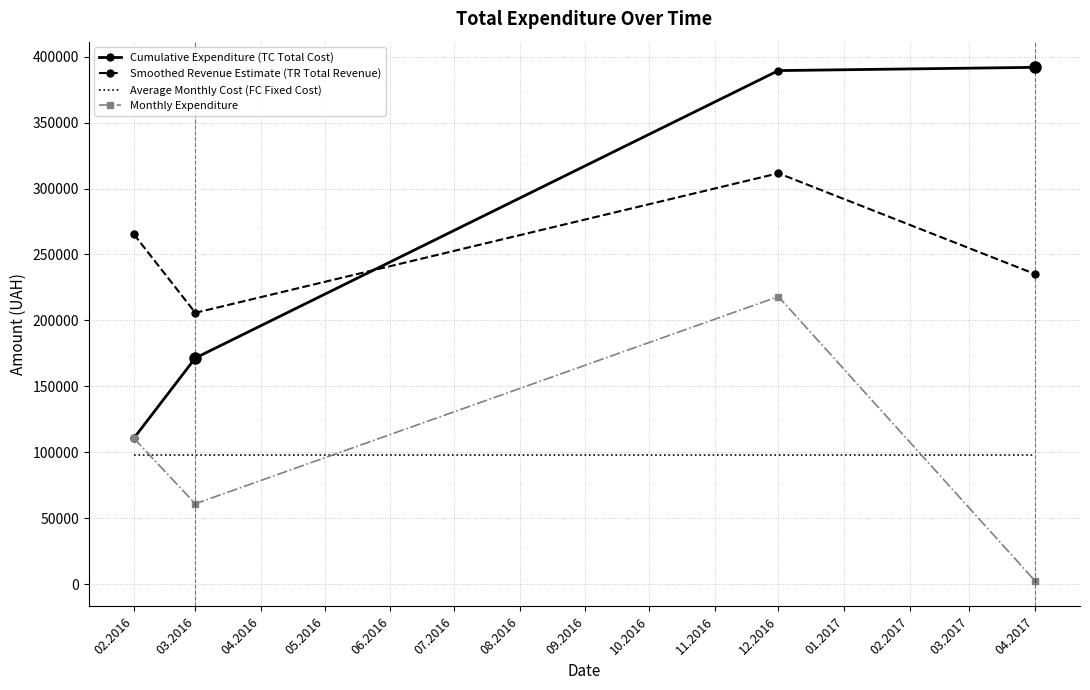

What are all the series names shown in the legend?

Cumulative Expenditure (TC Total Cost), Smoothed Revenue Estimate (TR Total Revenue), Average Monthly Cost (FC Fixed Cost), Monthly Expenditure